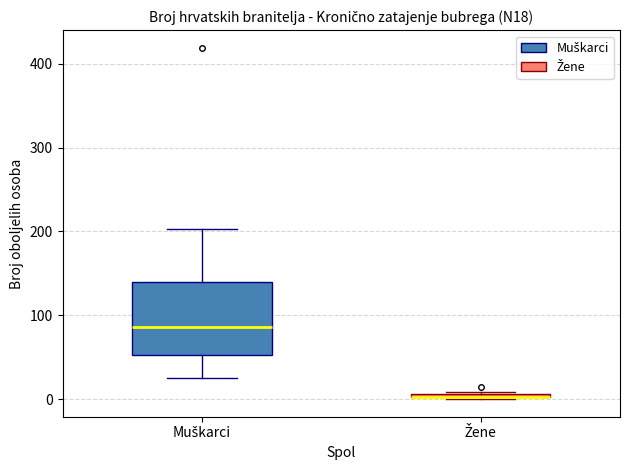

Where is the upper edge of the box for Žene on the y-axis? The values are not printed on the chart, so give them approximately, as read against the axis.

10